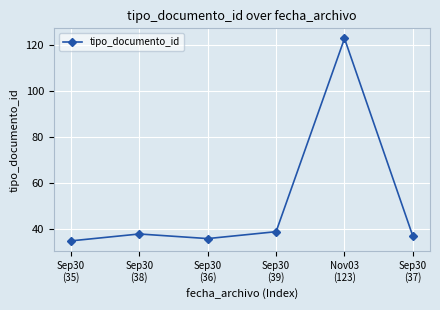

How many points are lower than both their immediate neighbors (excluding endpoints)?

1